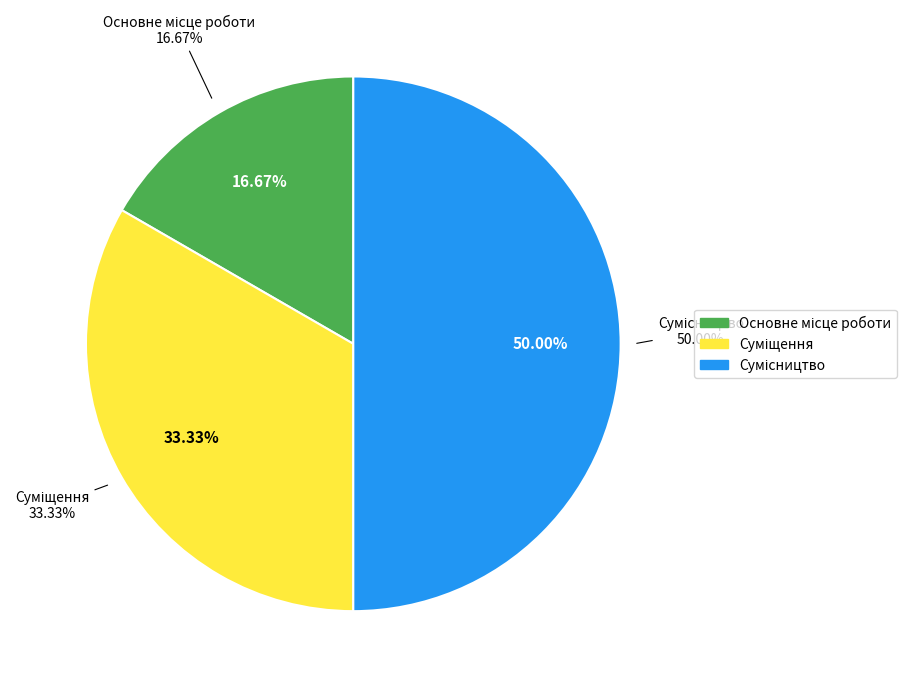

Combined, do Основне місце роботи and Сумісництво account for over 50%?

Yes